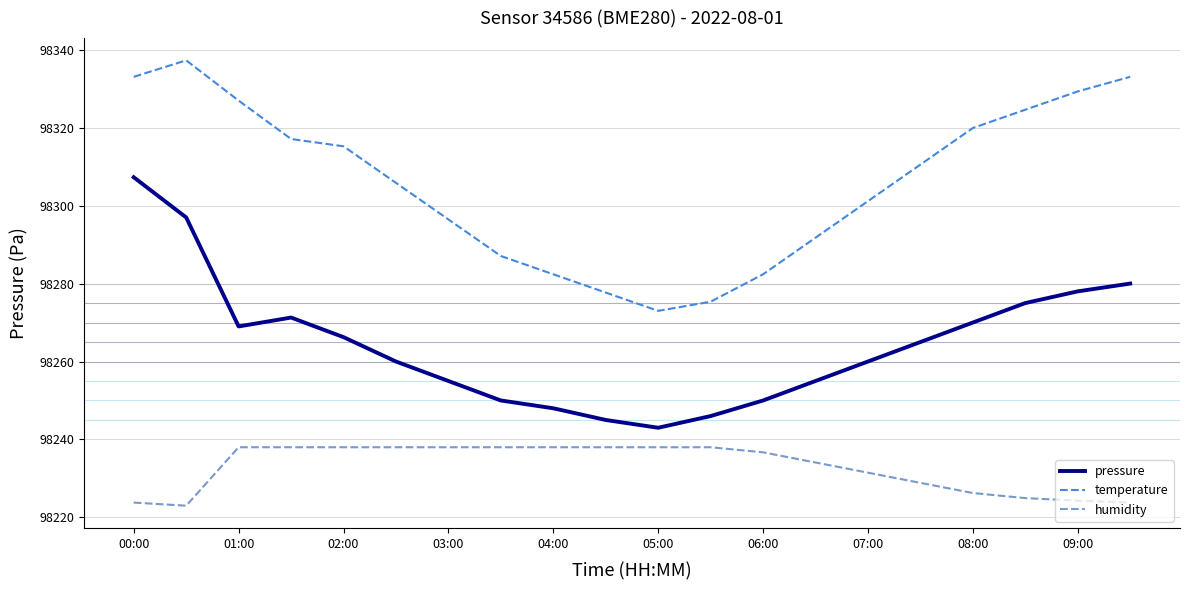

Which series has the largest total across all categories?

temperature